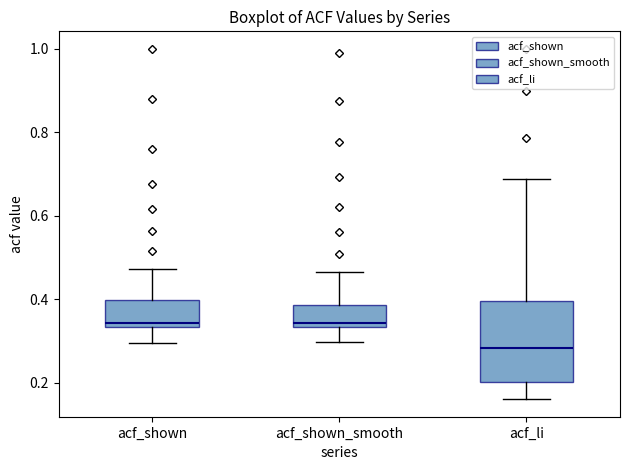

Where does the upper whisker of the box for acf_shown end on the y-axis? The values are not printed on the chart, so give them approximately, as read against the axis.

0.48